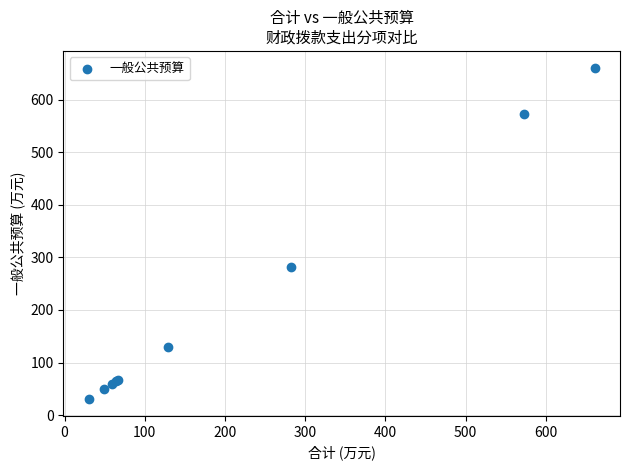

What Y value in the scatter plot is closest to 345?

282.5